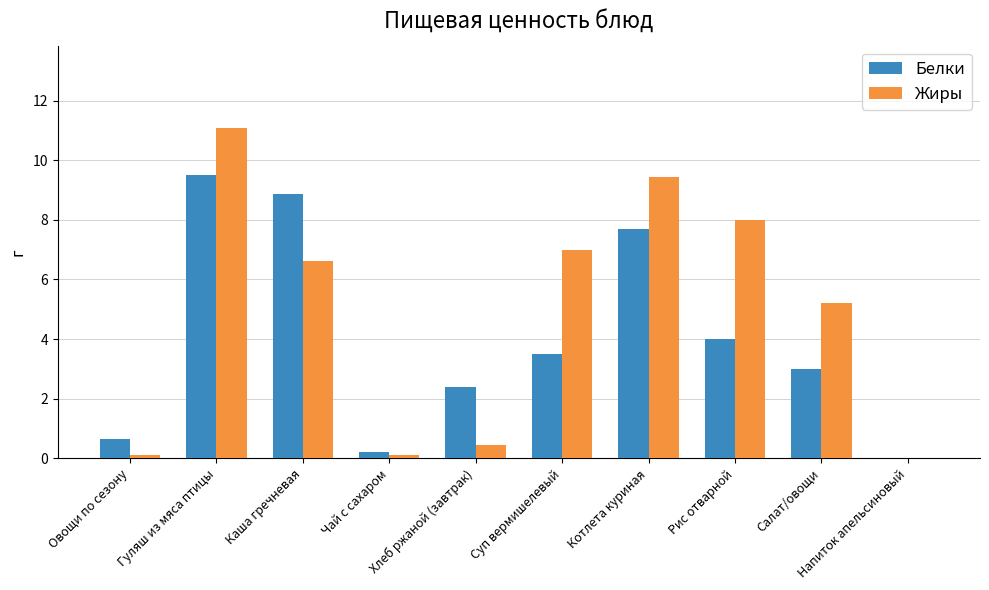

Where is Белки nearest to the value 4?

Рис отварной